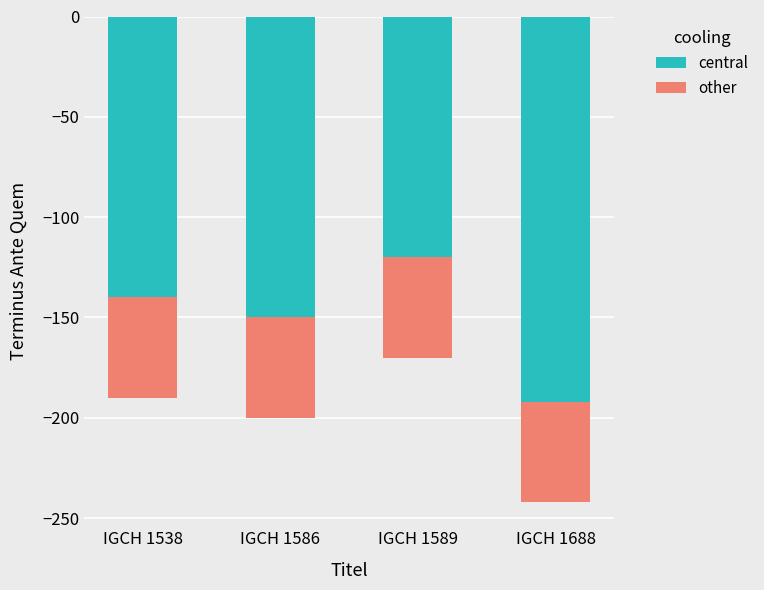

What are all the series names shown in the legend?

central, other